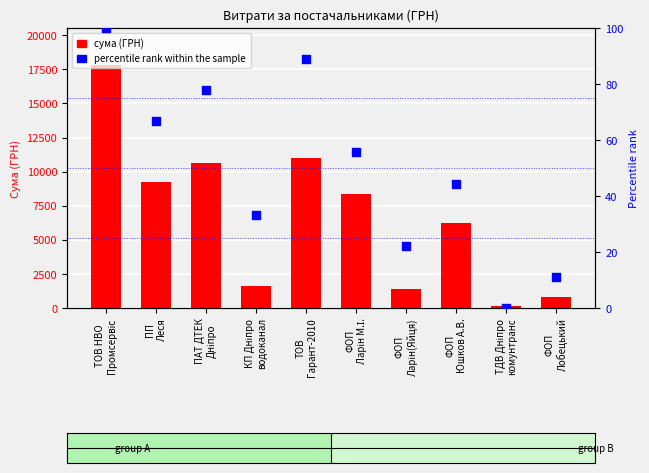

Which series has the largest total across all categories?

СУМА (ГРН)